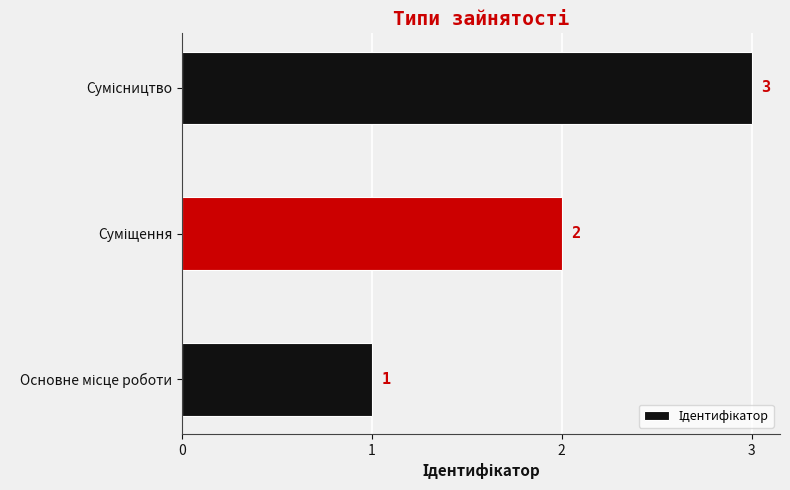

What is the greatest value displayed?

3